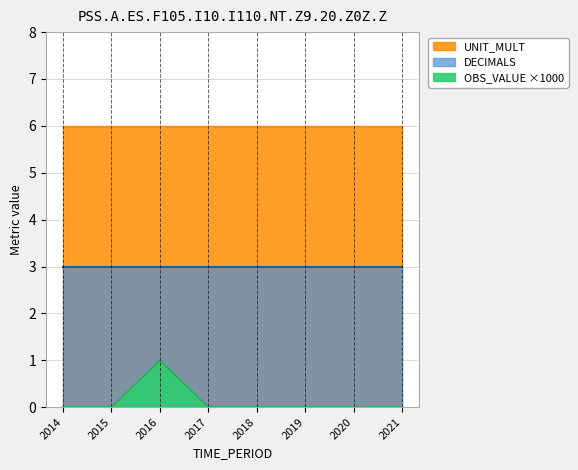

What is the maximum value for DECIMALS?

3.0